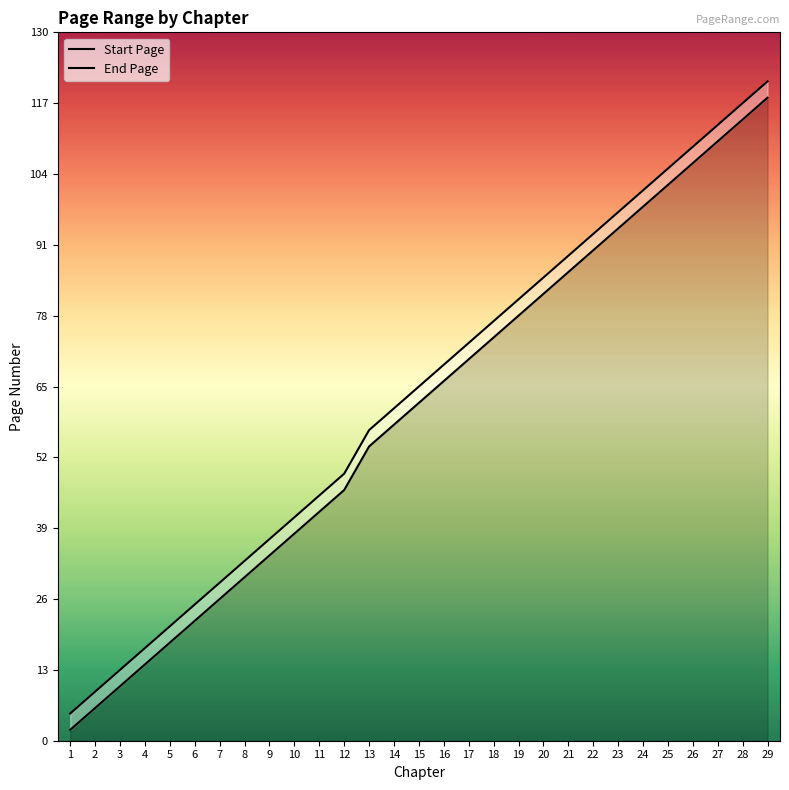

Rank the categories by End Page value from lowest to highest.

1, 2, 3, 4, 5, 6, 7, 8, 9, 10, 11, 12, 13, 14, 15, 16, 17, 18, 19, 20, 21, 22, 23, 24, 25, 26, 27, 28, 29